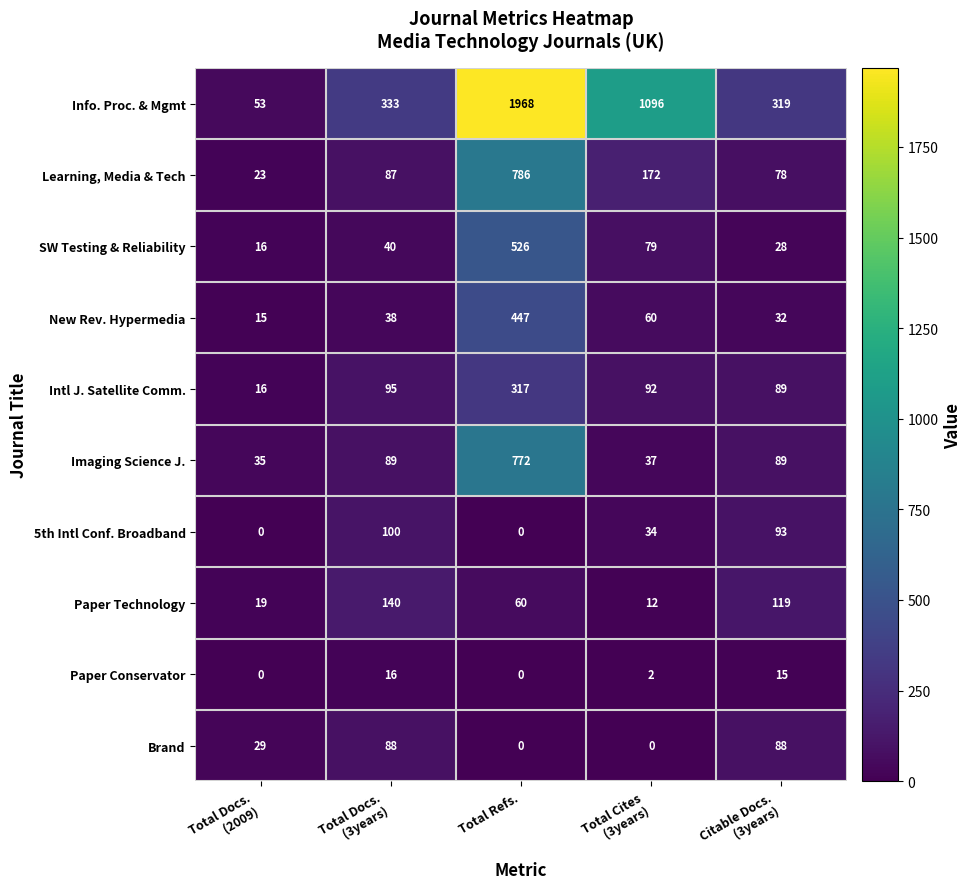

The Info. Proc. & Mgmt series shows 1968 at Total Refs.. True or false?

True